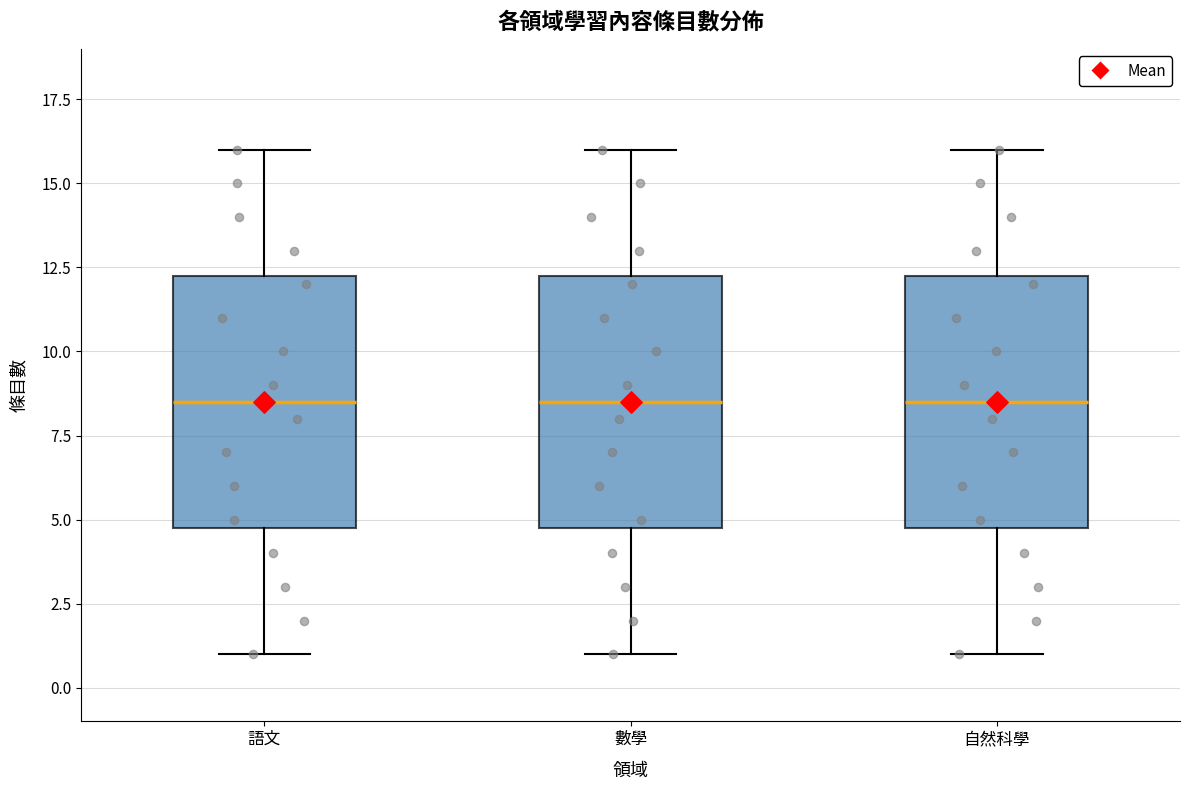

Reading left to right, transcribe this box plot: for each box, give where its median line is, the range the box spans, and where its two whiskers end, as read against the y-axis. The values are not printed on the chart, so give them approximately, as read against the axis.

語文: median 8.5, box 5.0 to 12.5, whiskers 1.0 to 16.0
數學: median 8.5, box 5.0 to 12.5, whiskers 1.0 to 16.0
自然科學: median 8.5, box 5.0 to 12.5, whiskers 1.0 to 16.0